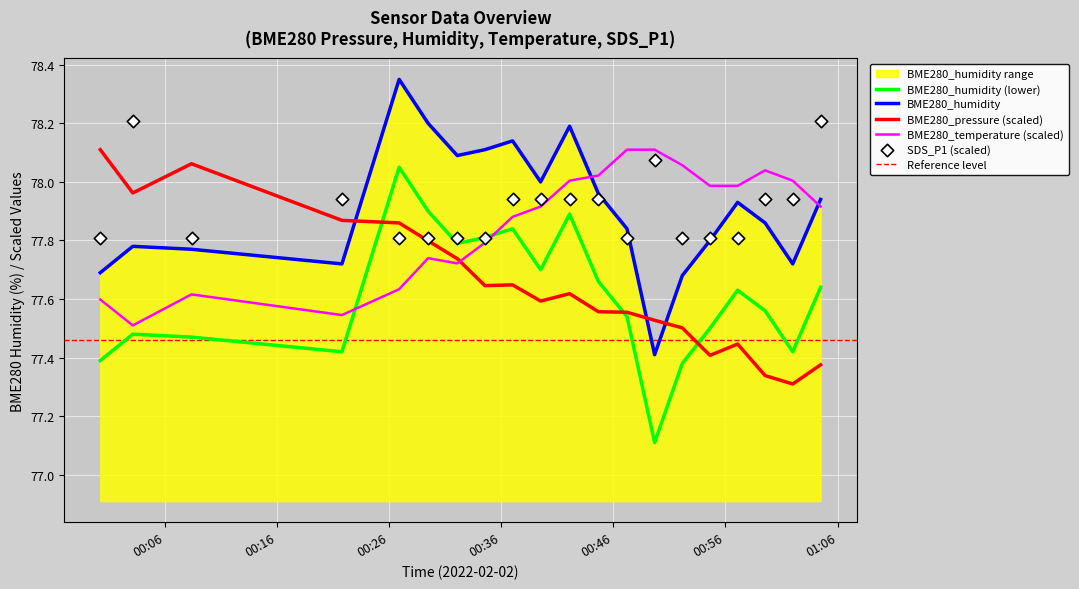

At how many categories does at least one series exceed 77?

20